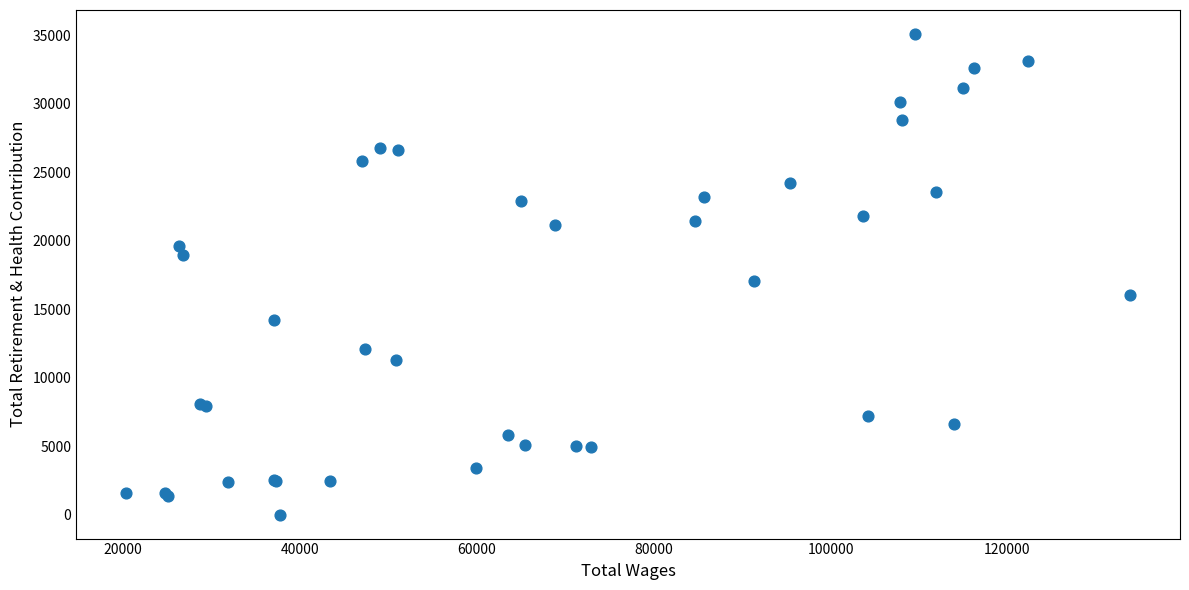

What Y value in the scatter plot is closest to 17553?

17095